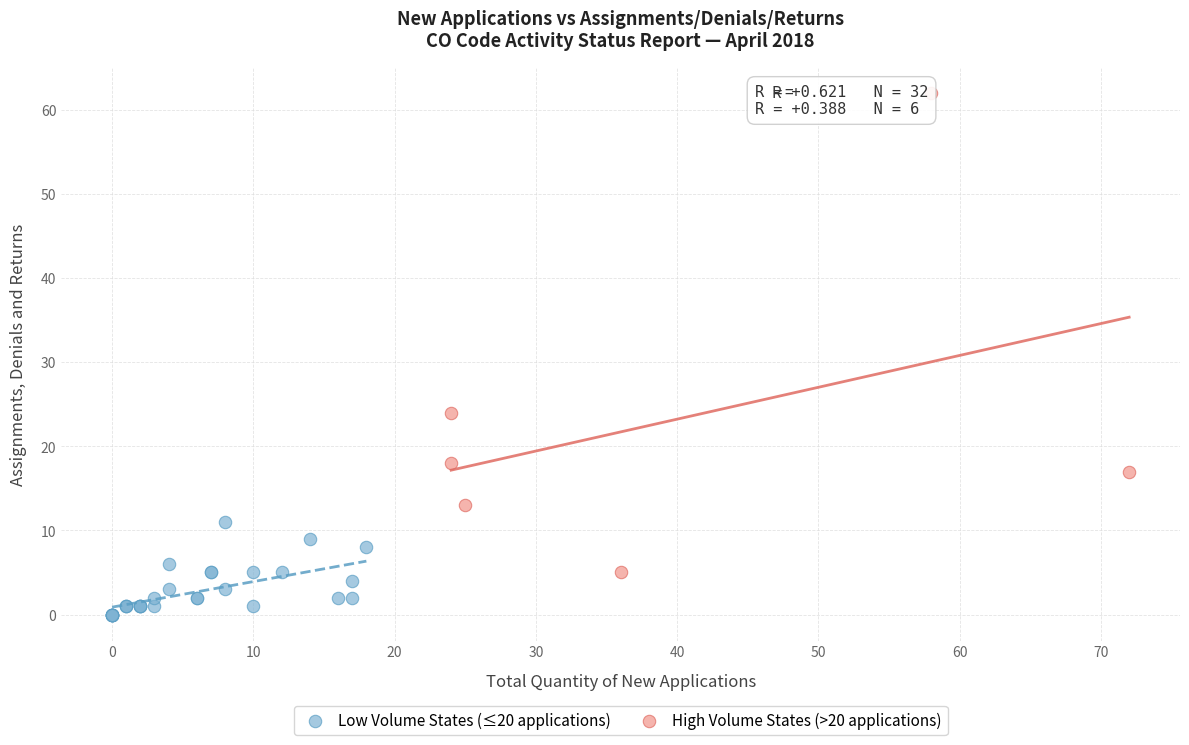

Which series reaches the maximum Y coordinate?

High Volume States (>20 applications)